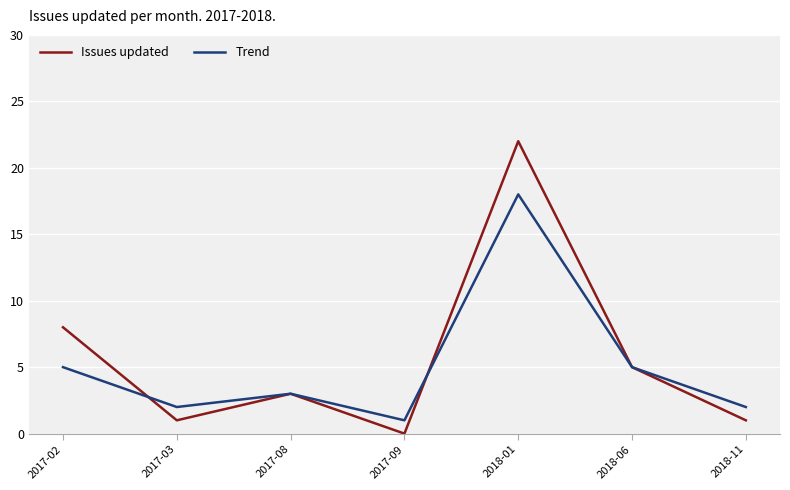

Is it true that Trend equals 1 at 2017-09?

True